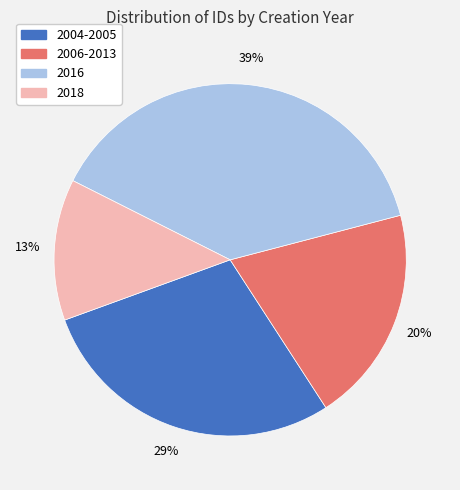

To the nearest percent, what is the average slice percentage?

25%